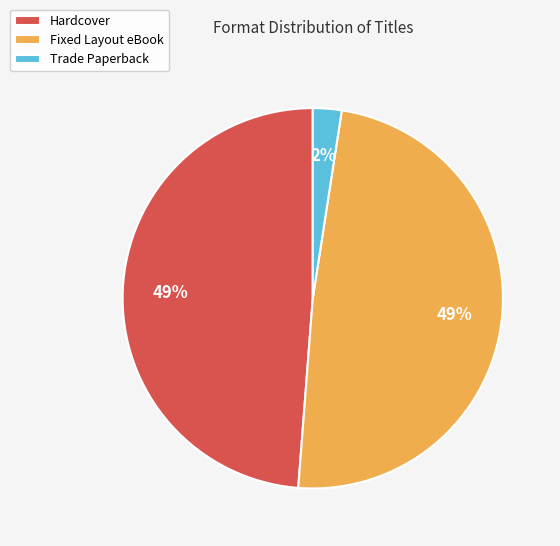

Is there a majority slice in this chart?

No